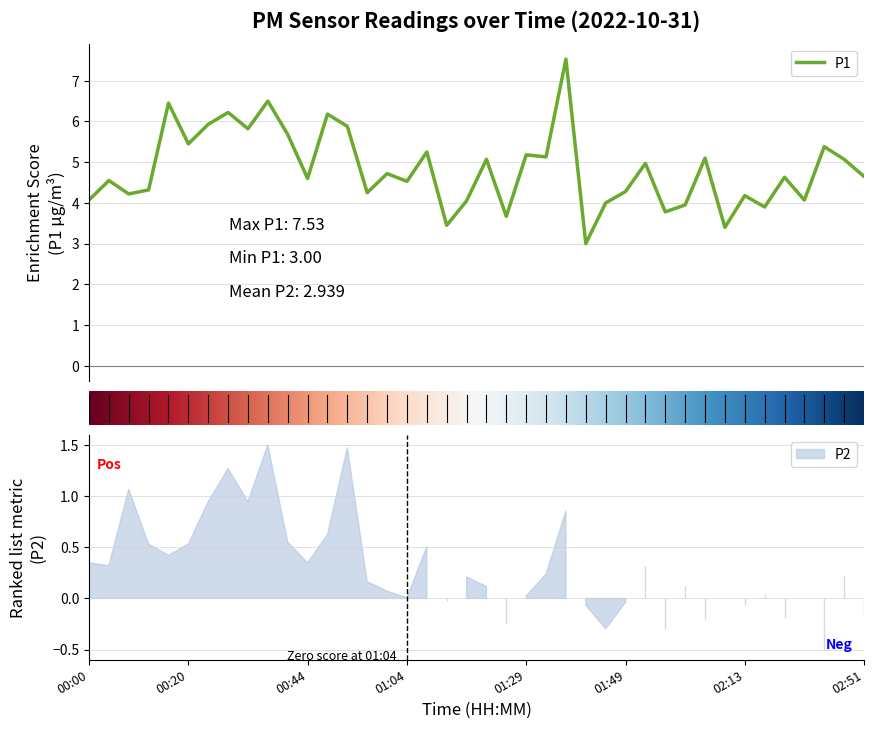

What is the average value of the P2 series?

0.3